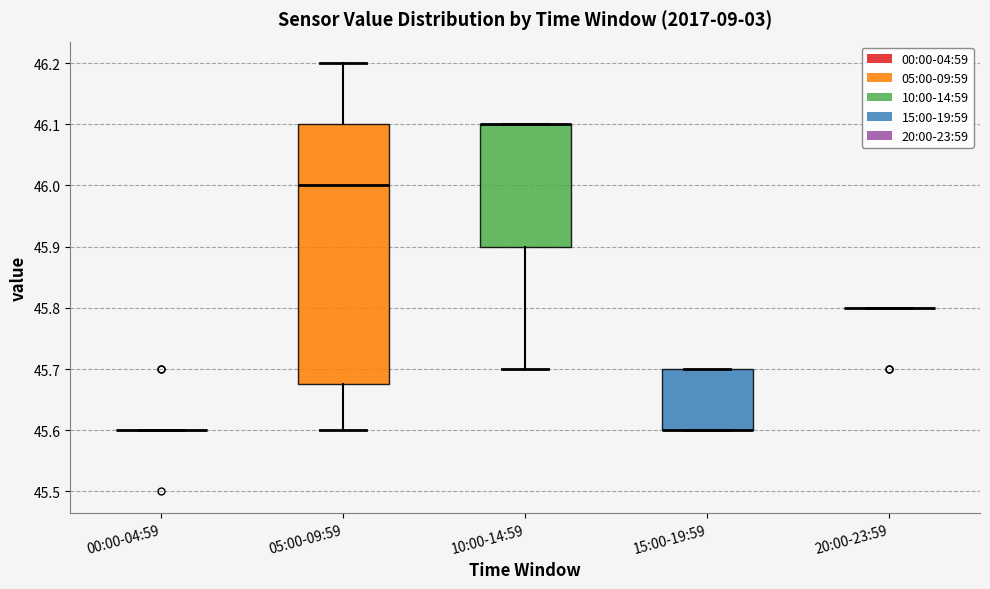

Reading left to right, read every box against the y-axis: the position of its median line, the range the box covers, and the ends of its whiskers. The values are not printed on the chart, so give them approximately, as read against the axis.

00:00-04:59: box collapsed to a line at 45.60, whiskers 45.60 to 45.60
05:00-09:59: median 46.00, box 45.68 to 46.10, whiskers 45.60 to 46.20
10:00-14:59: median 46.10 (drawn on the box's upper edge), box 45.90 to 46.10, whiskers 45.70 to 46.10
15:00-19:59: median 45.60 (drawn on the box's lower edge), box 45.60 to 45.70, whiskers 45.60 to 45.70
20:00-23:59: box collapsed to a line at 45.80, whiskers 45.80 to 45.80